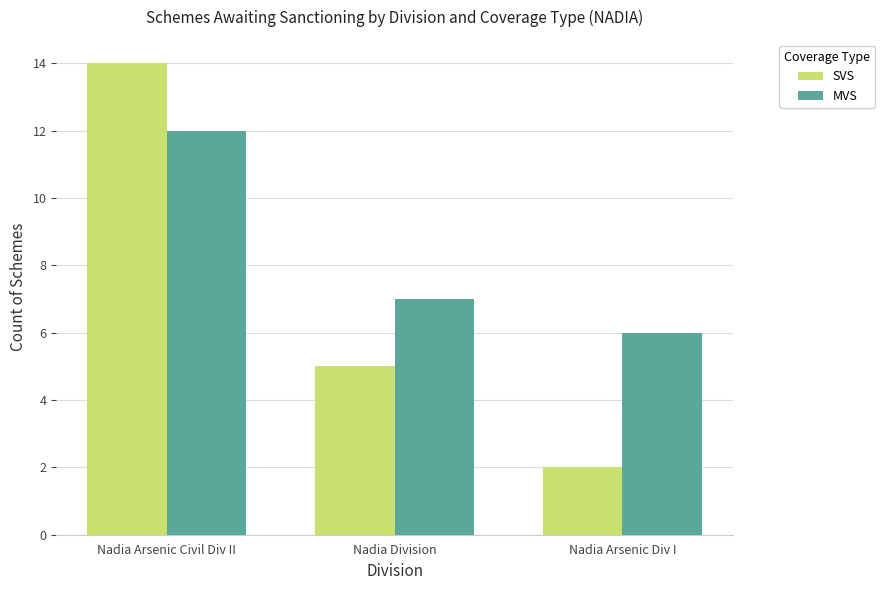

What is the label of the 3rd bar from the right?

Nadia Arsenic Civil Div II